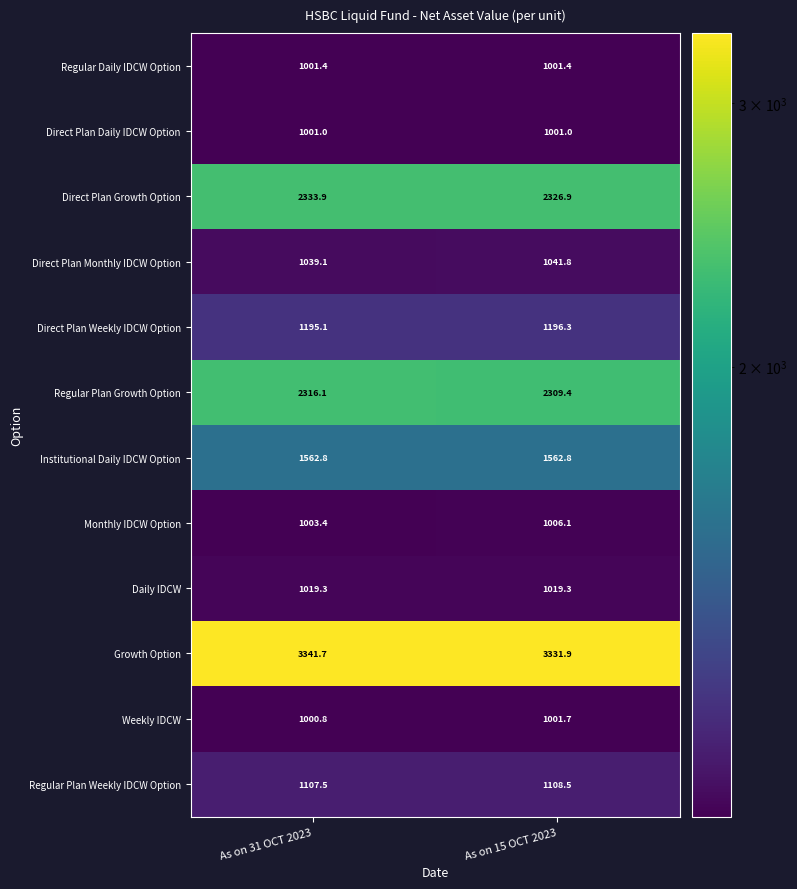

What is the minimum value shown in the chart?

1000.8